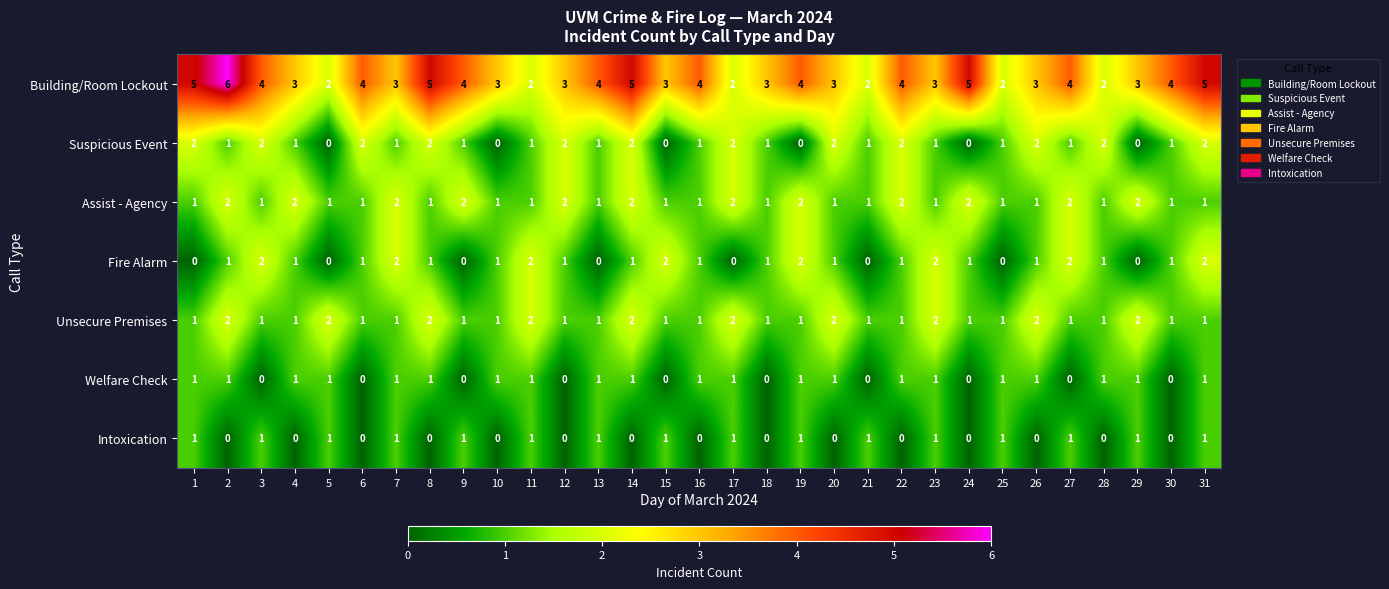

What is the sum of the Assist - Agency values at 23 and 7?

3